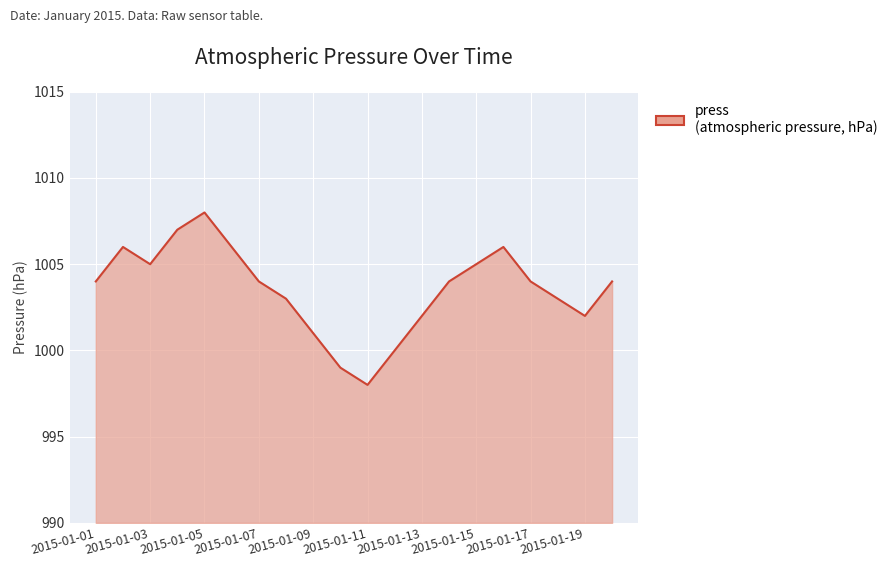

What is the difference between the maximum and minimum values?

10